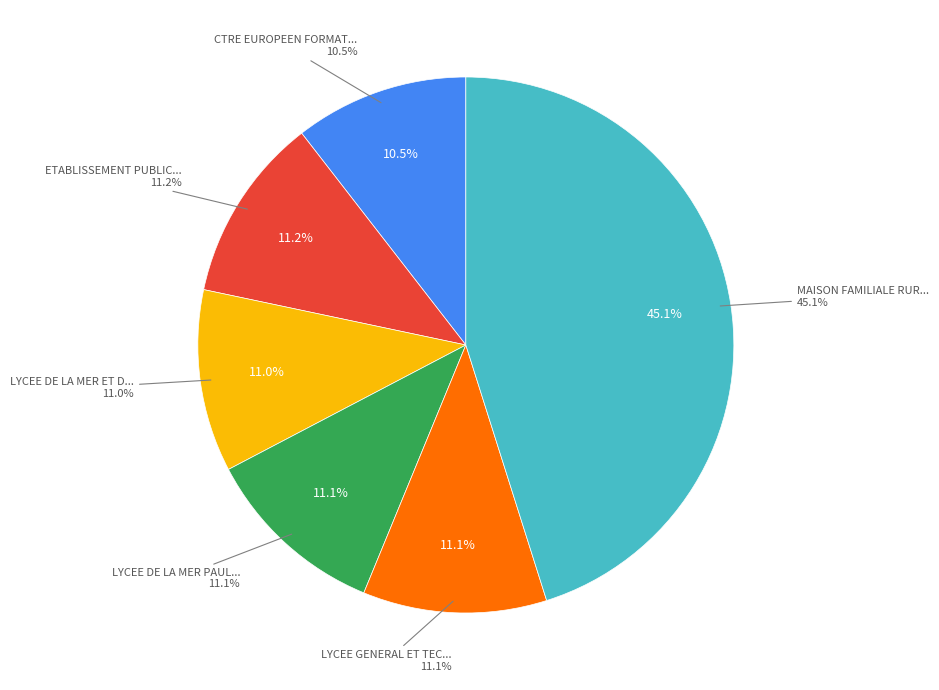

Approximately how many times larger is the value at LYCEE GENERAL ET TECHNOLOGIQUE CAMILLE compared to LYCEE DE LA MER PAUL BOUSQUET?

1.0